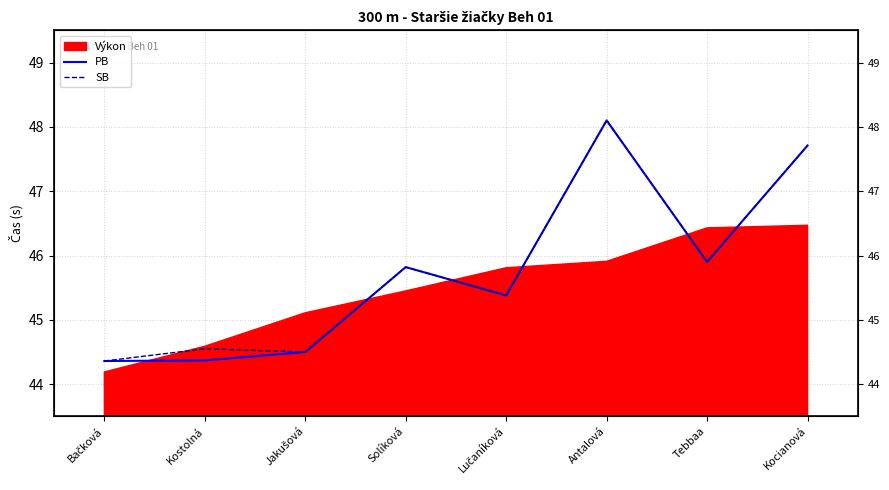

Which has a higher value, Kostolná or Lučaníková?

Lučaníková